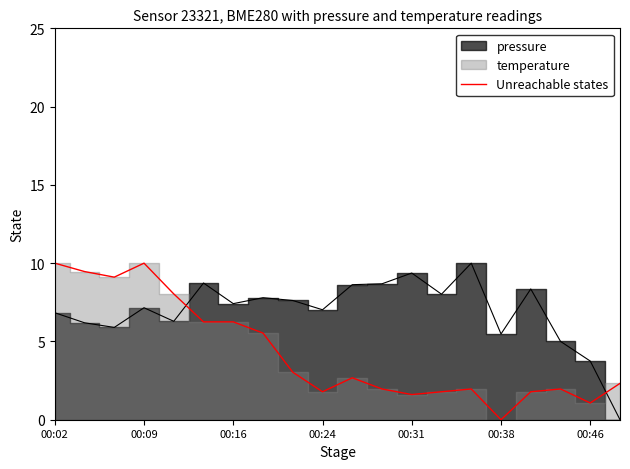

Does the chart have visible grid lines?

No